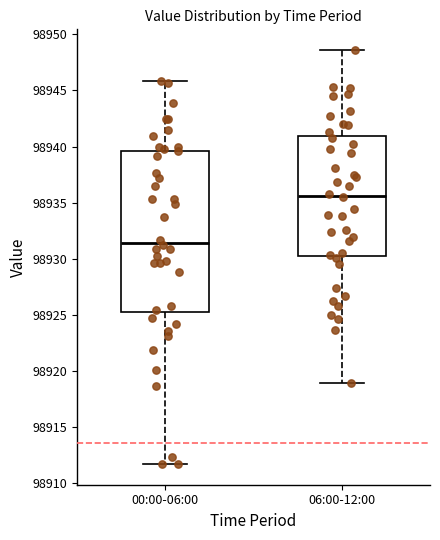

Reading left to right, read every box against the y-axis: the position of its median line, the range the box covers, and the ends of its whiskers. The values are not printed on the chart, so give them approximately, as read against the axis.

00:00-06:00: median 98931.5, box 98925.0 to 98939.5, whiskers 98911.5 to 98946.0
06:00-12:00: median 98935.5, box 98930.5 to 98941.0, whiskers 98919.0 to 98948.5